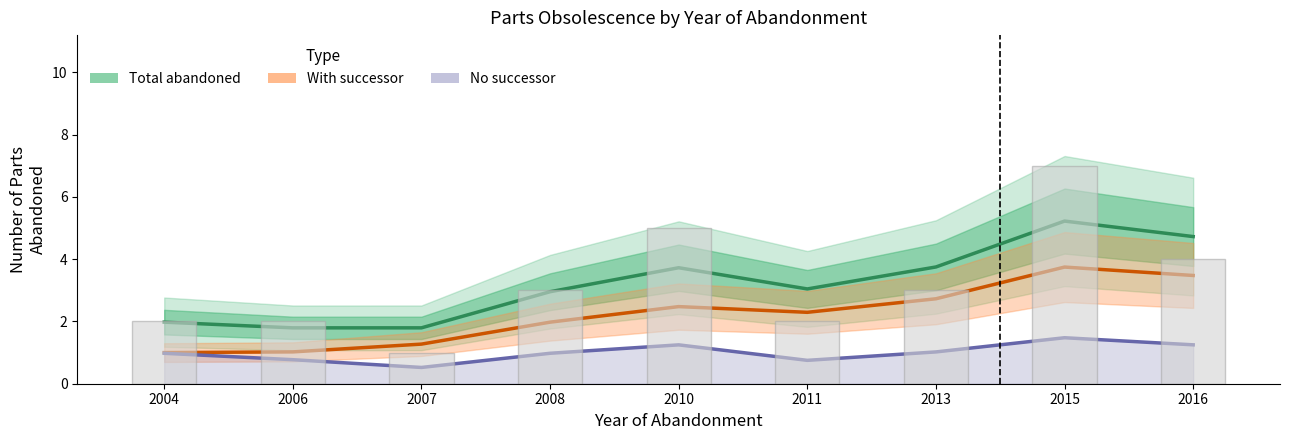

Which series has the widest spread of values?

Total abandoned